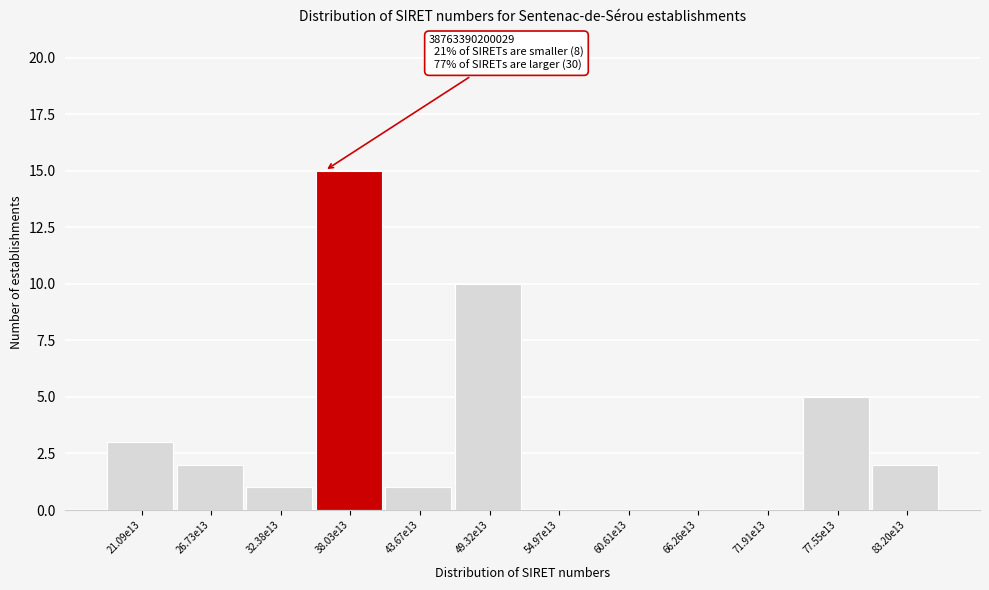

Reading right to left, list all the values displayed in this chart.

83.20e13=2	77.55e13=5	71.91e13=0	66.26e13=0	60.61e13=0	54.97e13=0	49.32e13=10	43.67e13=1	38.03e13=15	32.38e13=1	26.73e13=2	21.09e13=3